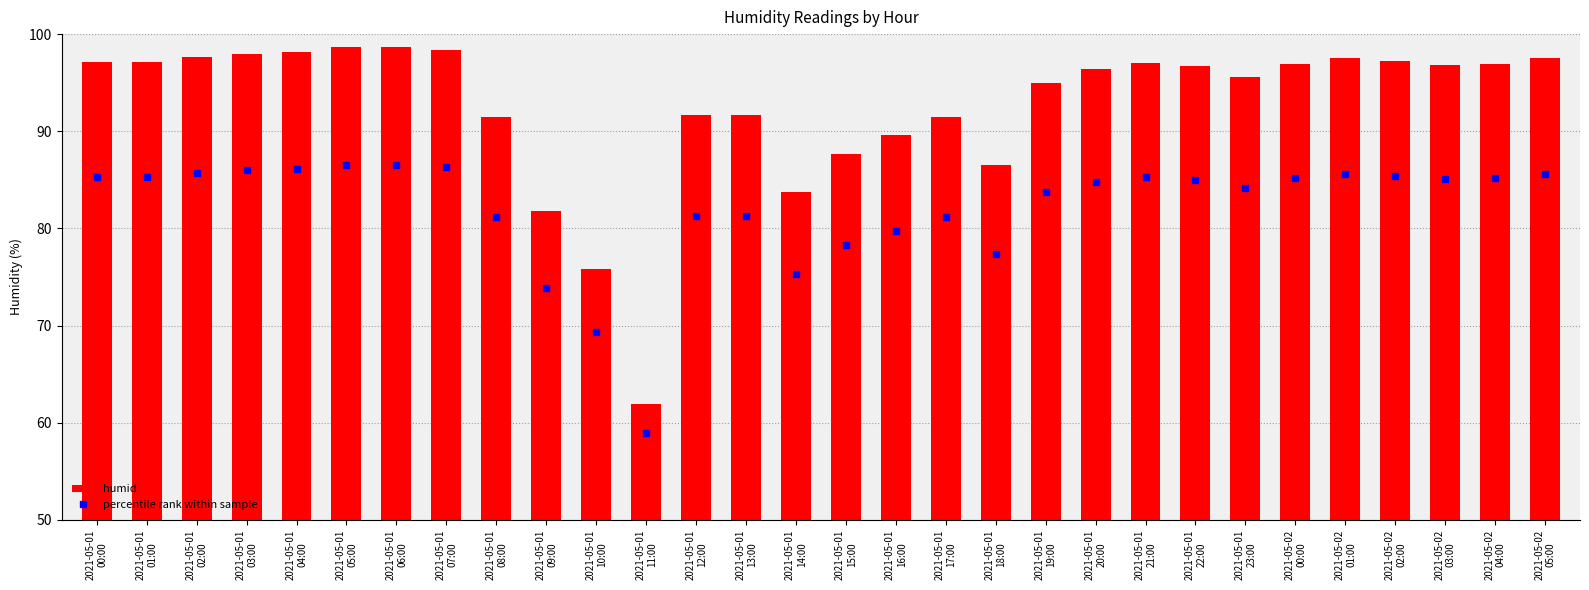

Which category has the highest value across all series?

2021-05-01
05:00